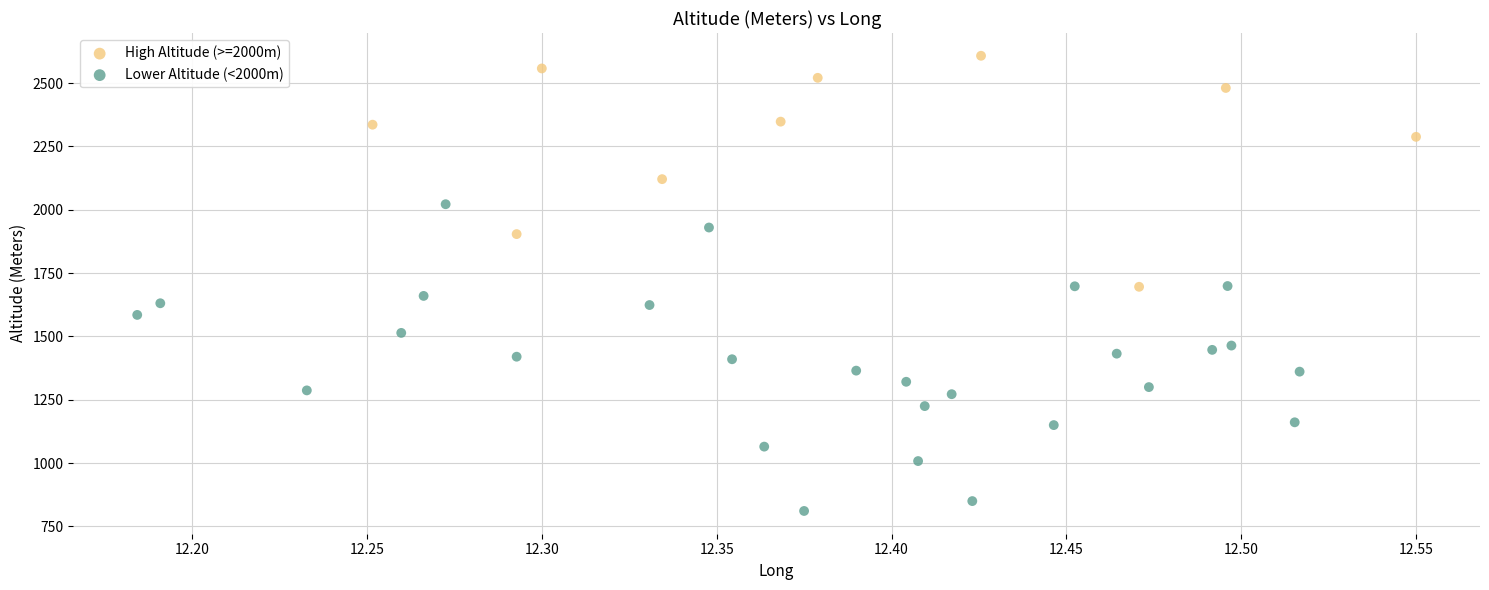

Which series reaches the maximum Y coordinate?

High Altitude (>=2000m)